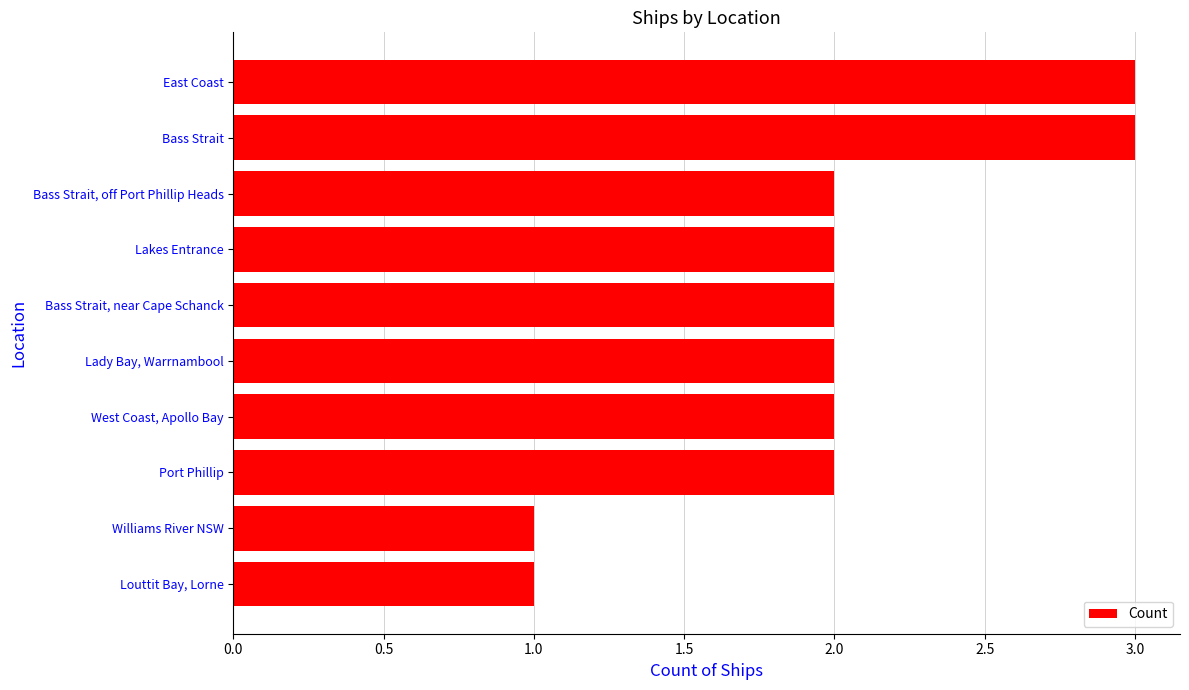

Reading top to bottom, list all the values displayed in this chart.

3	3	2	2	2	2	2	2	1	1